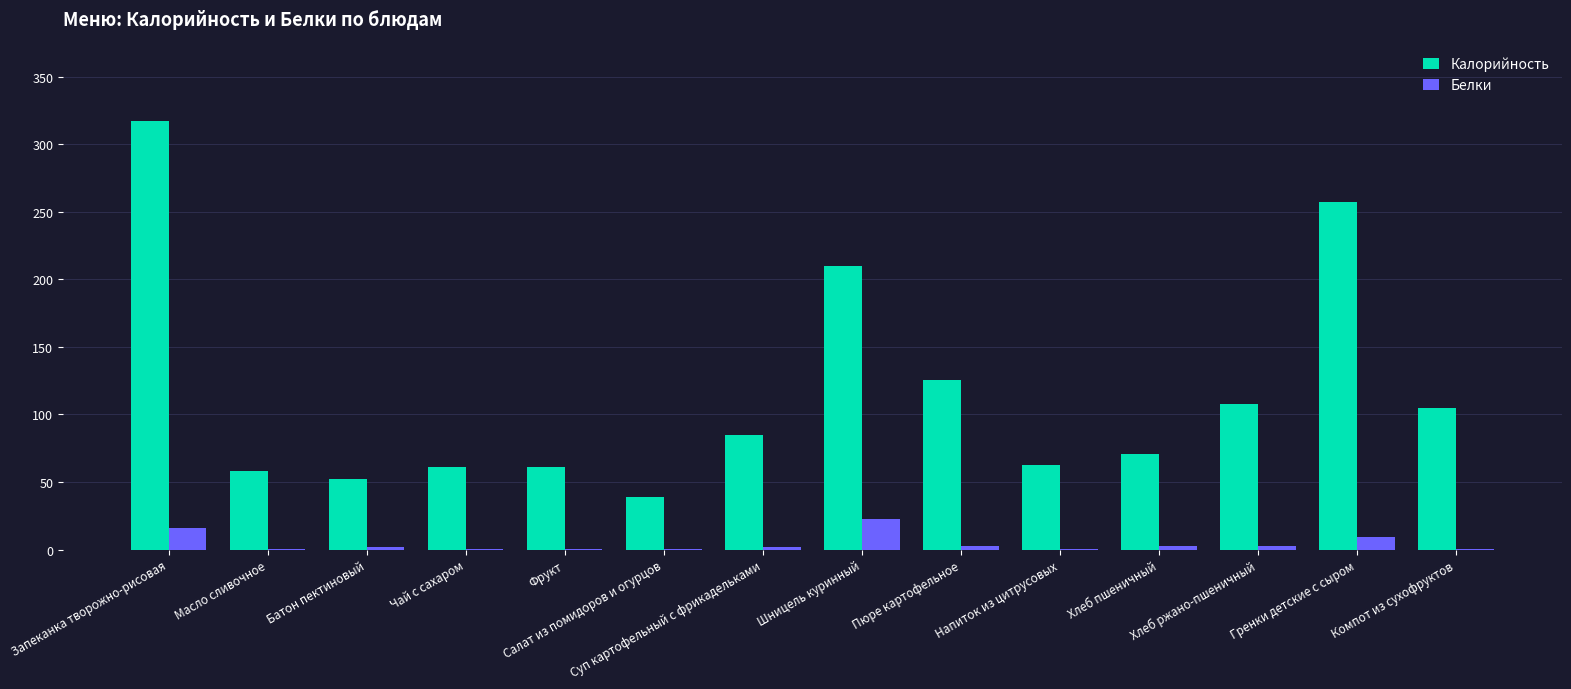

Which series has the largest total across all categories?

Калорийность